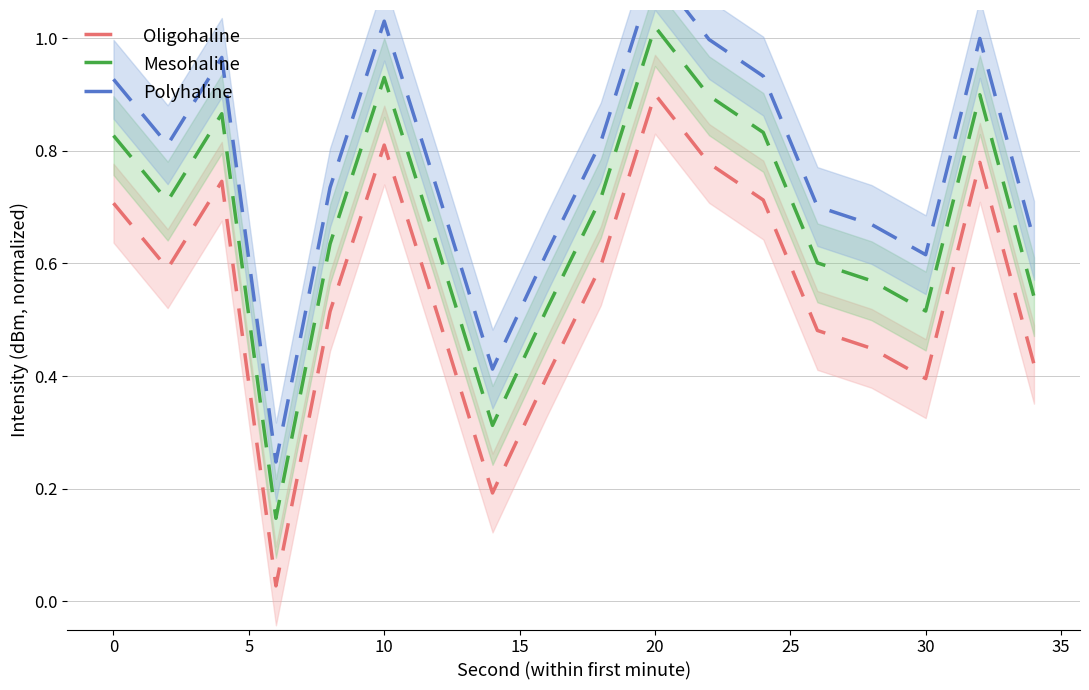

True or false: Polyhaline and Oligohaline cross at least once.

False